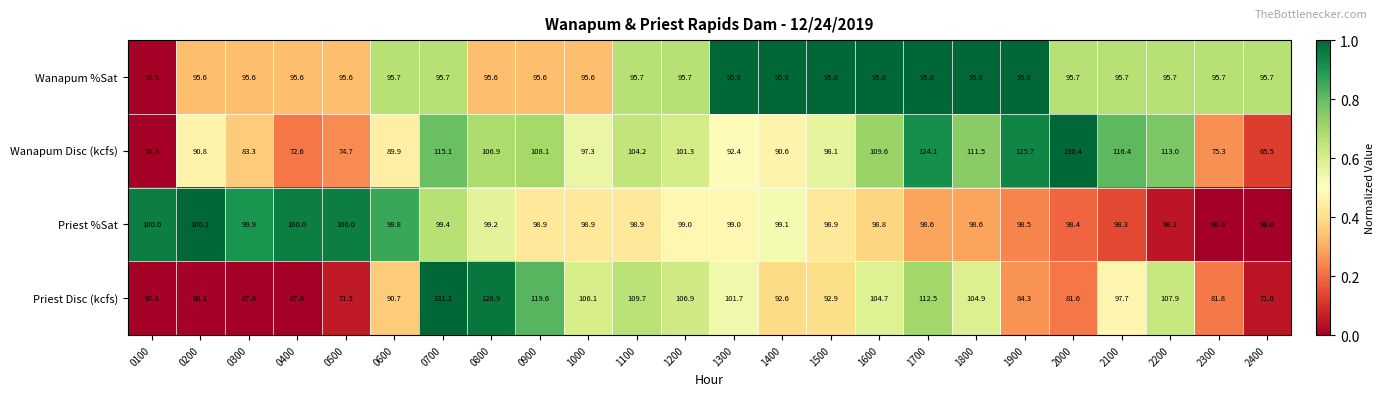

Which series changed the most between 2100 and 2200?

Priest Disc (kcfs)